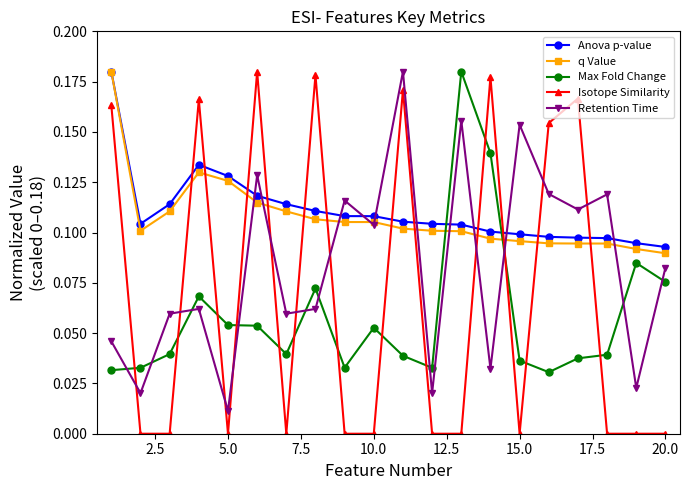

How many interior local valleys does the Retention Time series have?

8